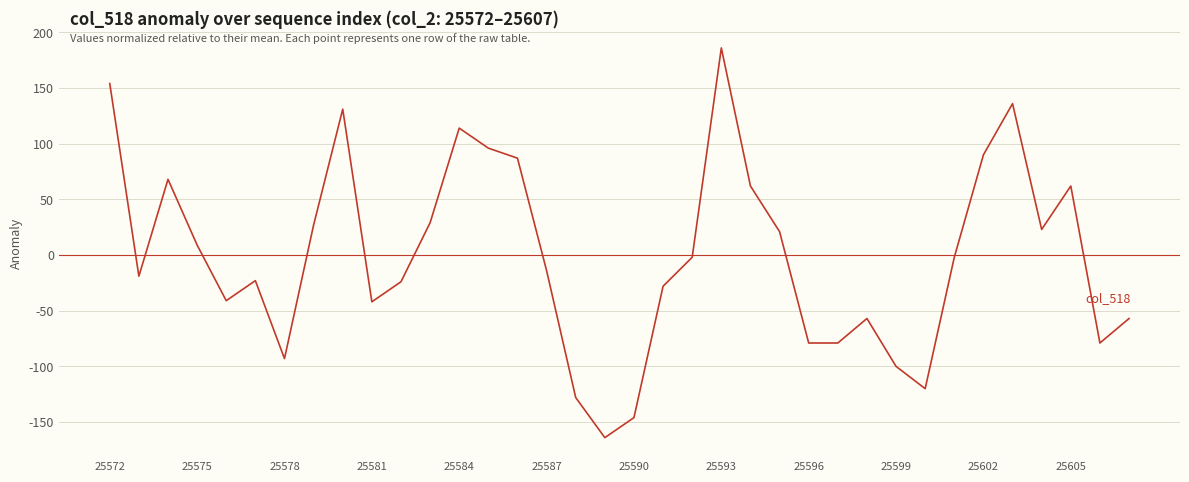

What is the difference between the maximum and minimum values?

350.0